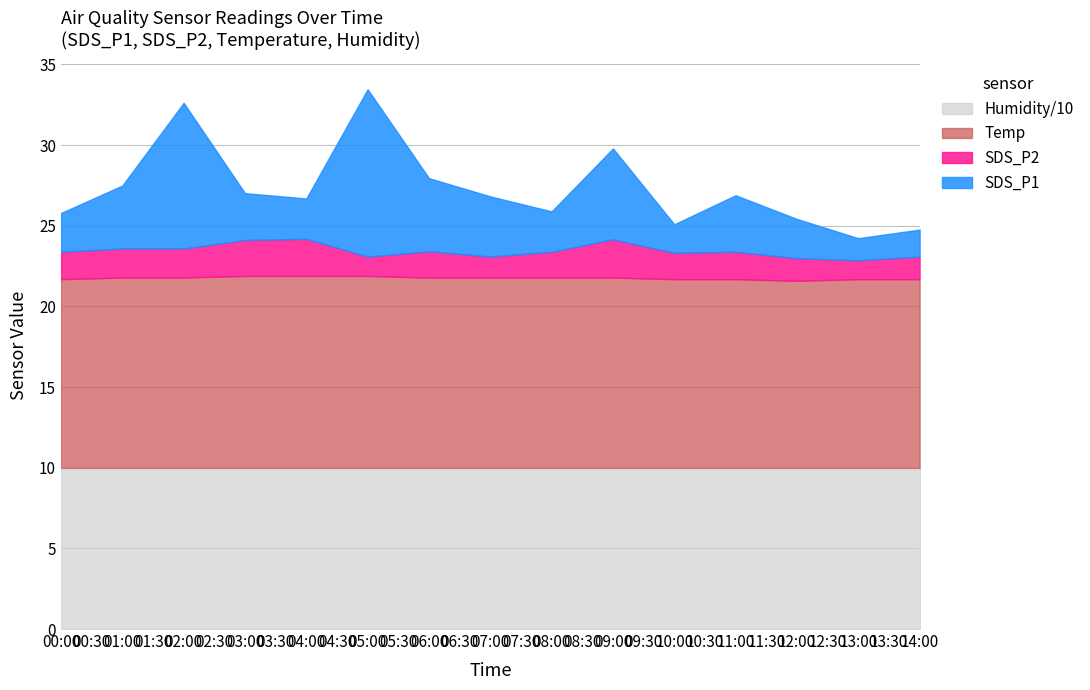

What is the lowest value of the Humidity/10 series?

10.0